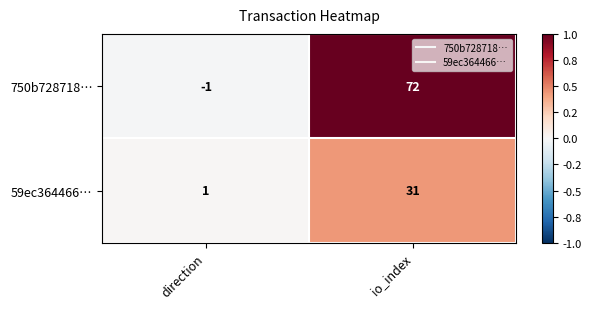

The value of 59ec364466… at io_index is 42. True or false?

False